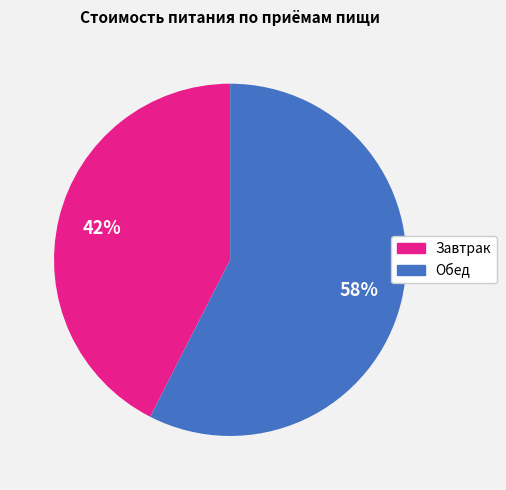

Rank the categories by value from lowest to highest.

Завтрак, Обед